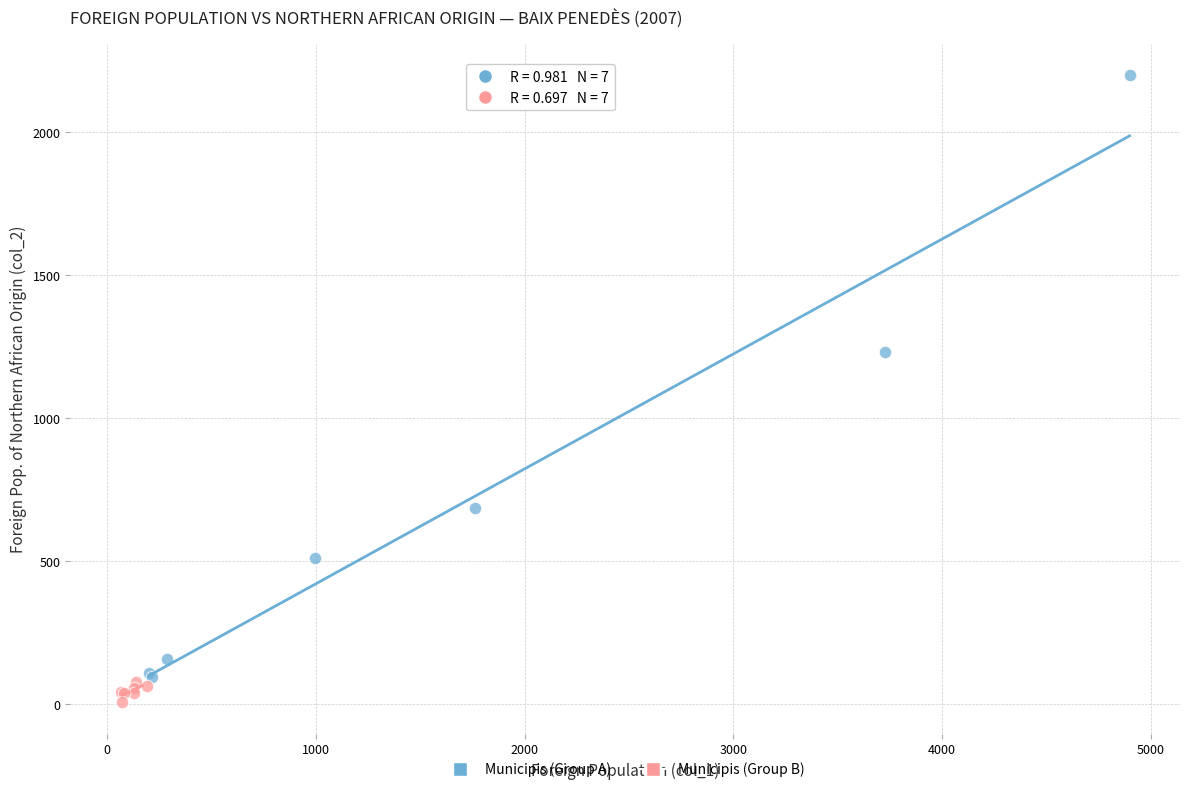

Which series has the widest spread of Y values?

Municipis (Group A)